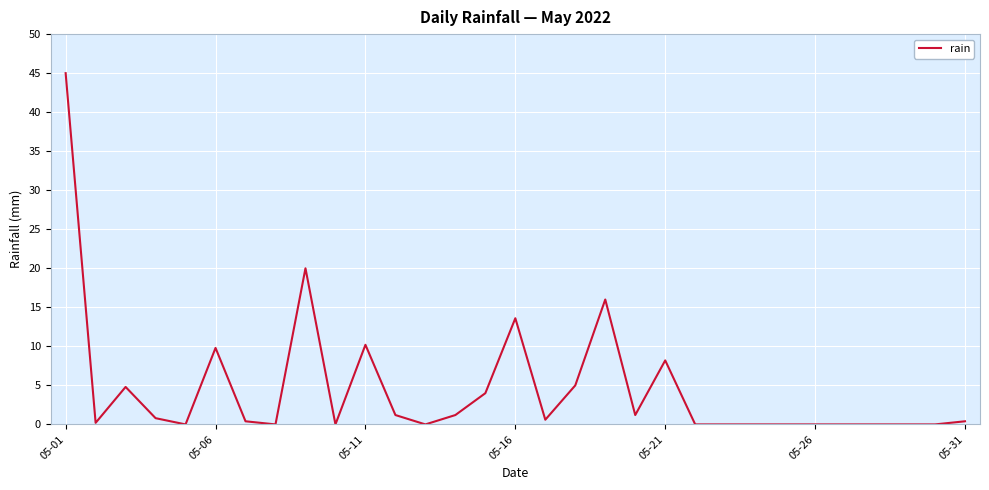

What is the difference between the maximum and minimum values?

45.0